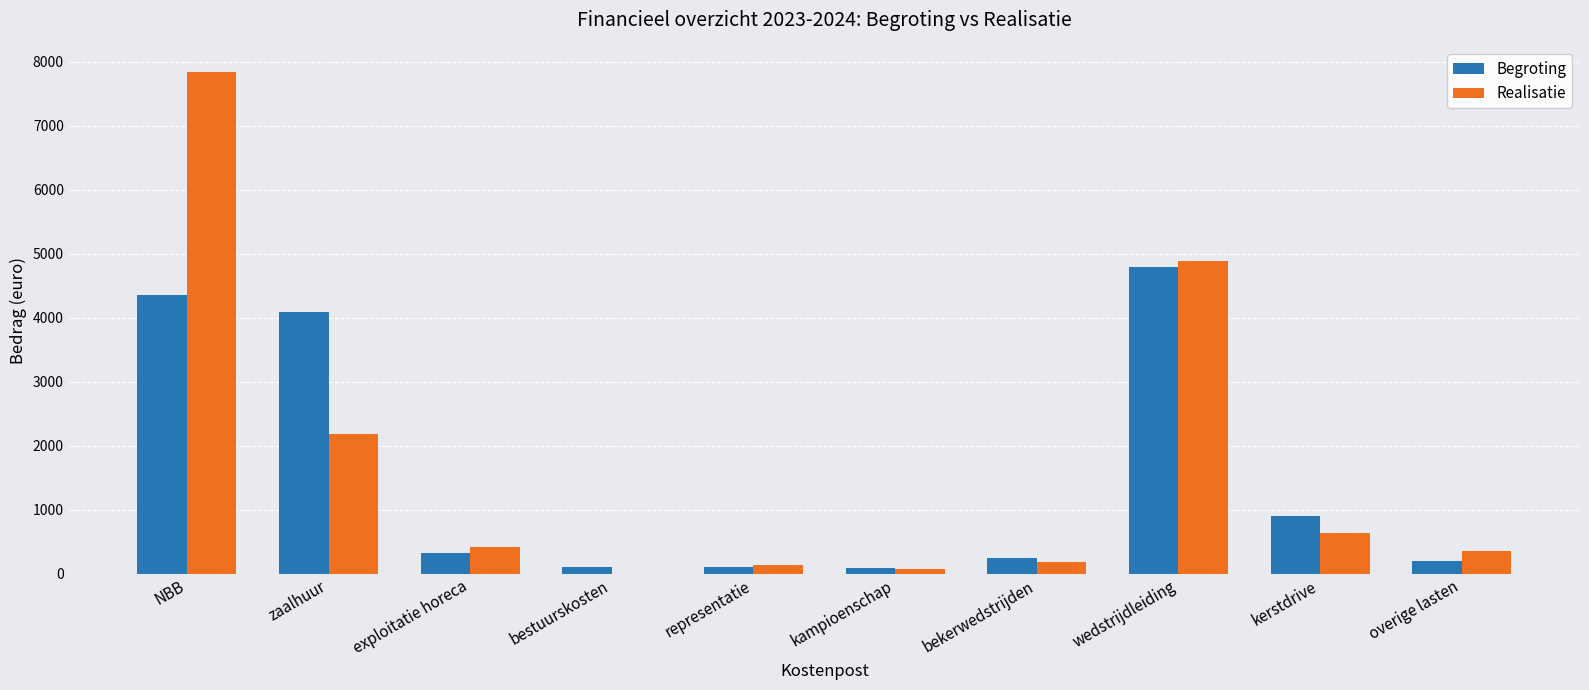

What is the sum of all Begroting values?

15200